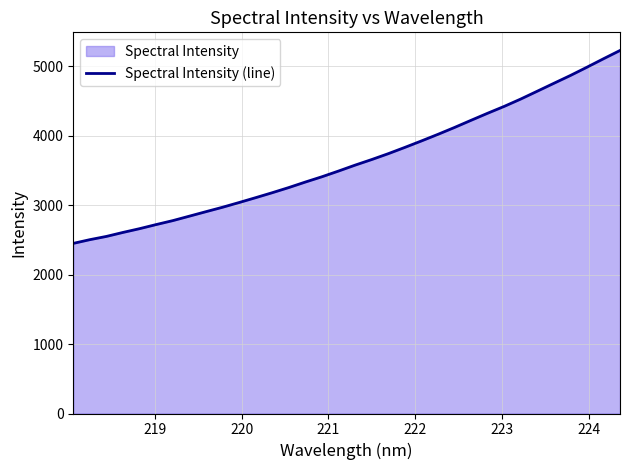

How many lines are shown in the chart?

1